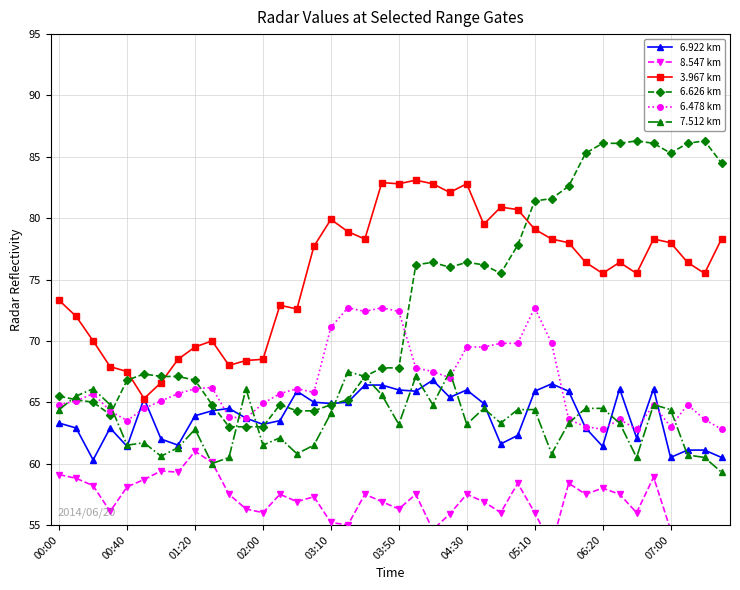

In 6.626 km, how many points are higher than both neighbors (excluding endpoints)?

6